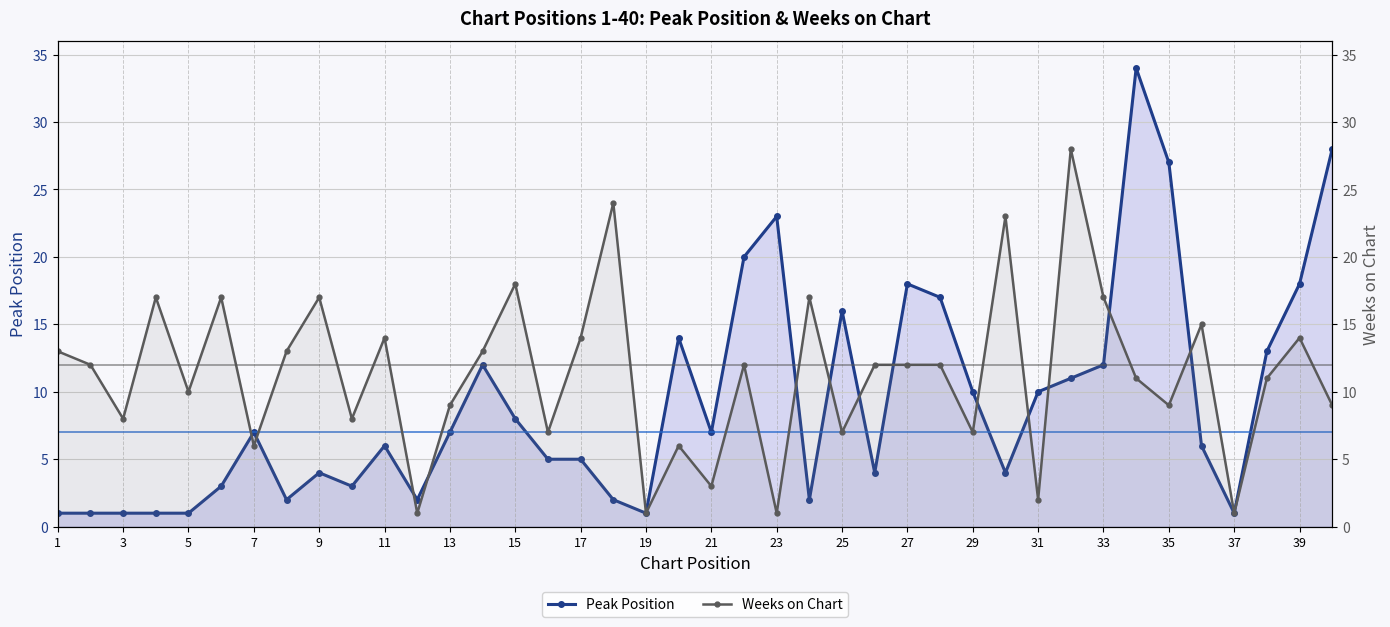

Which has a higher value, 19 or 29?

29